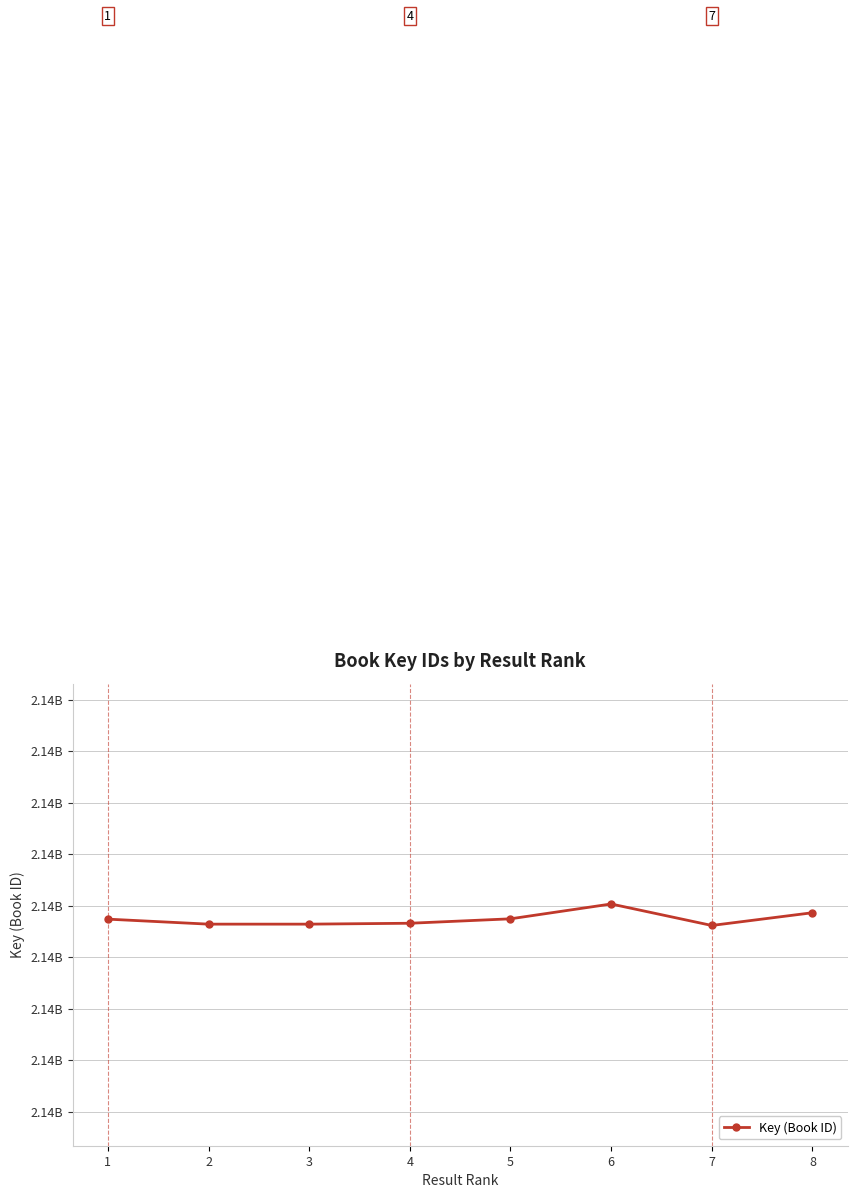

Rank the categories by value from lowest to highest.

7, 2, 3, 4, 1, 5, 8, 6